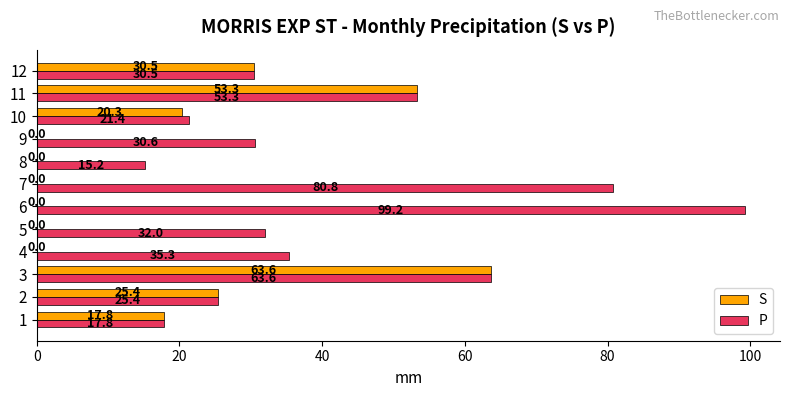

What is the total value across all series at 8?

15.2